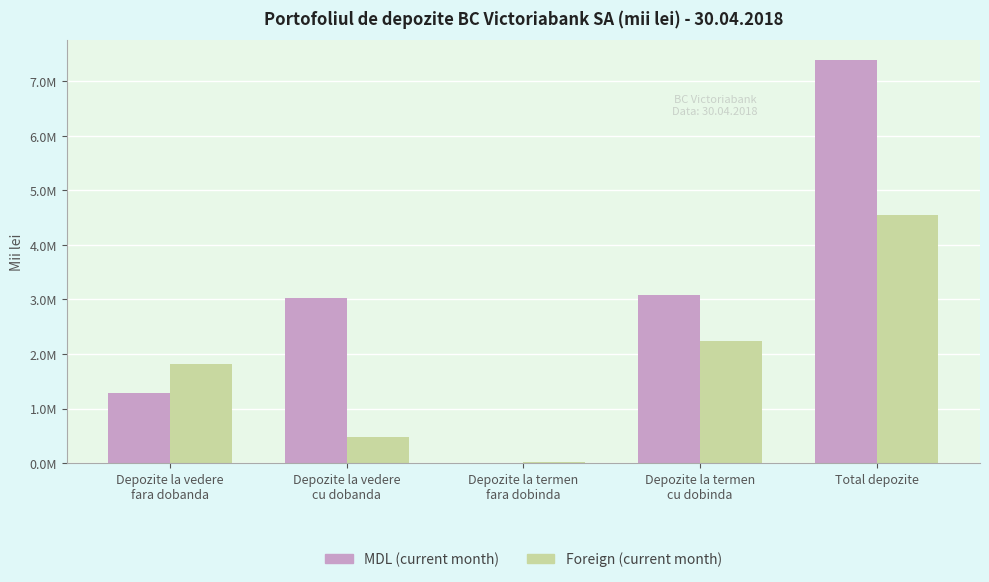

True or false: MDL (current month) has a value of 7381437.0 at Total depozite.

True